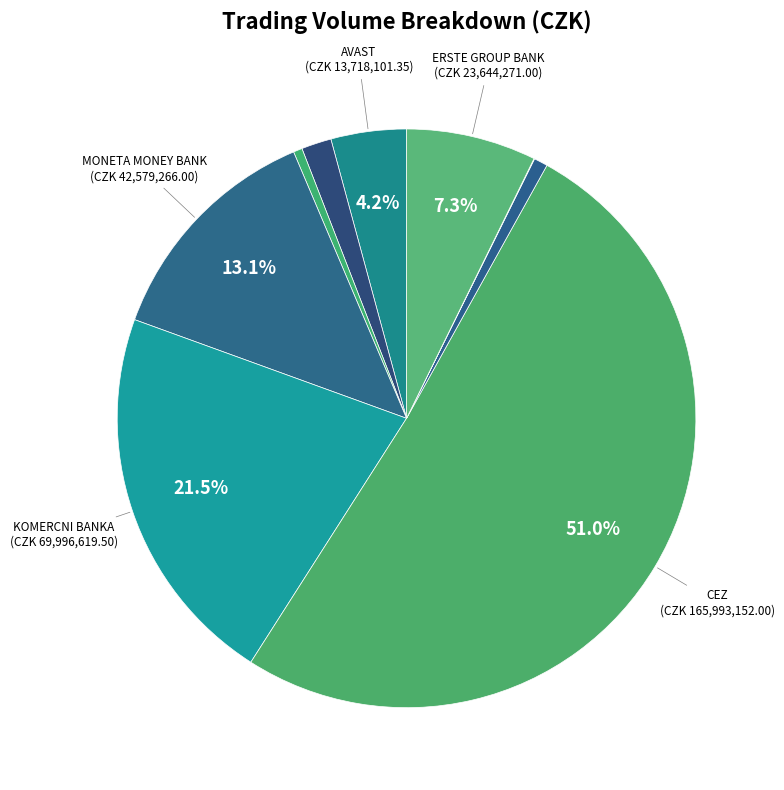

Does any single category account for the majority?

Yes